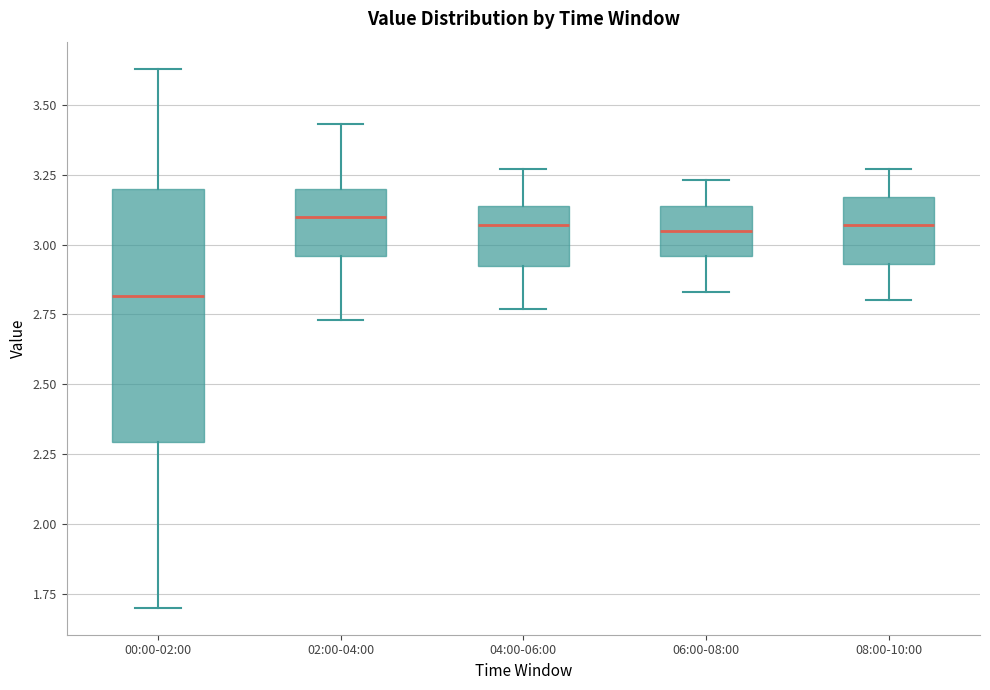

Reading left to right, read every box against the y-axis: the position of its median line, the range the box covers, and the ends of its whiskers. The values are not printed on the chart, so give them approximately, as read against the axis.

00:00-02:00: median 2.80, box 2.30 to 3.20, whiskers 1.70 to 3.65
02:00-04:00: median 3.10, box 2.95 to 3.20, whiskers 2.75 to 3.45
04:00-06:00: median 3.05, box 2.90 to 3.15, whiskers 2.75 to 3.25
06:00-08:00: median 3.05, box 2.95 to 3.15, whiskers 2.85 to 3.25
08:00-10:00: median 3.05, box 2.95 to 3.15, whiskers 2.80 to 3.25